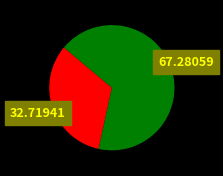

Is there any slice that represents more than half of the pie?

Yes